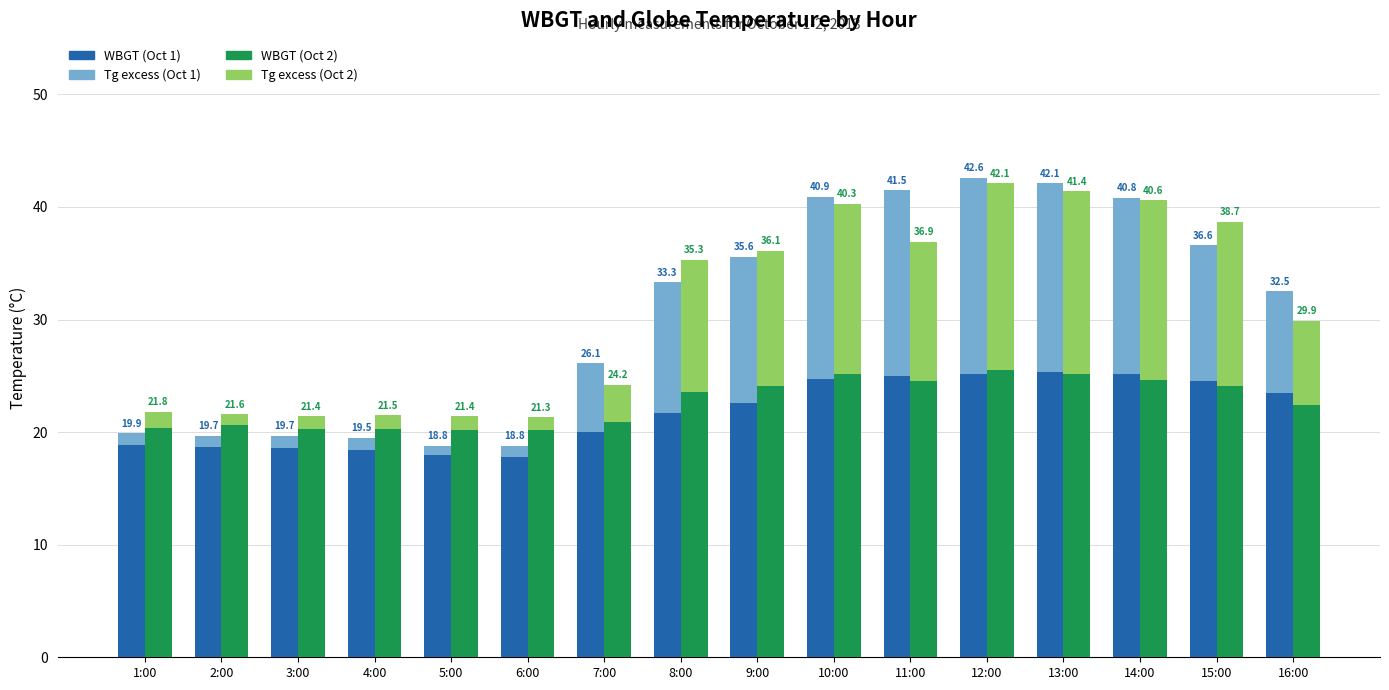

At which label does WBGT (Oct 1) first exceed 22?

9:00